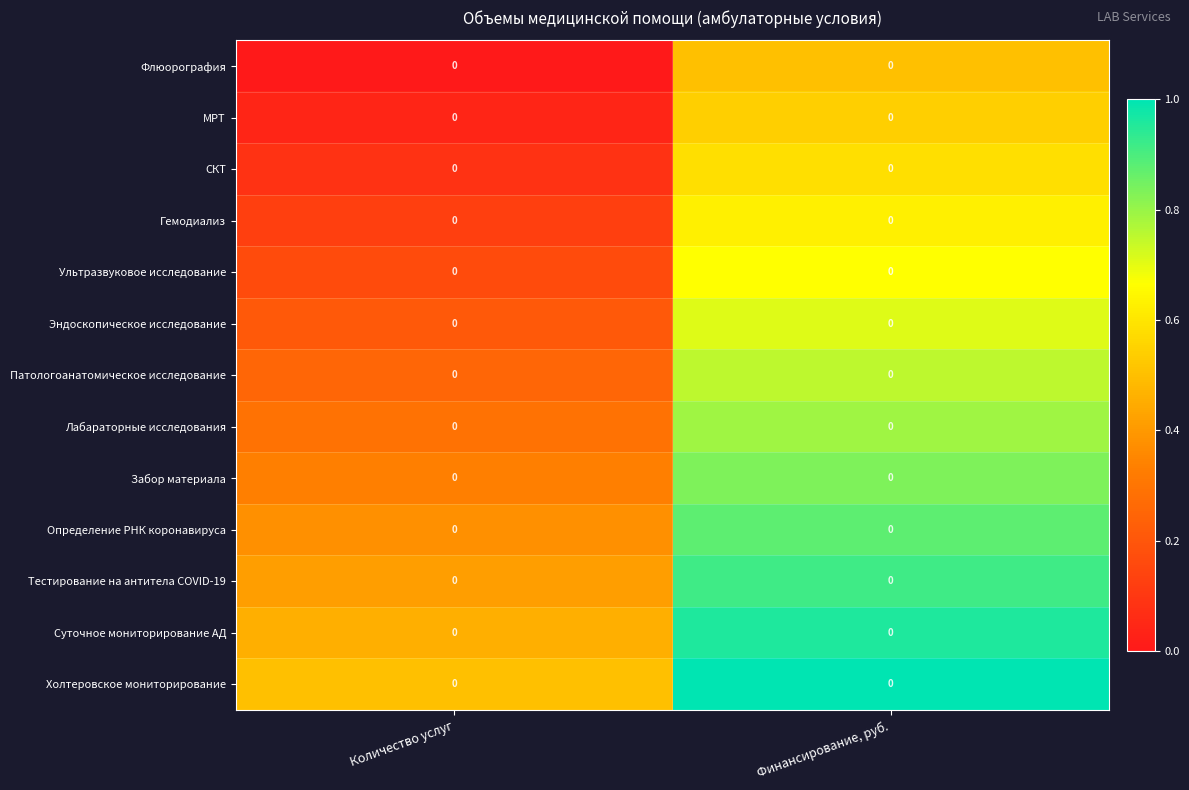

At which category is the sum across all series the highest?

Финансирование, руб.